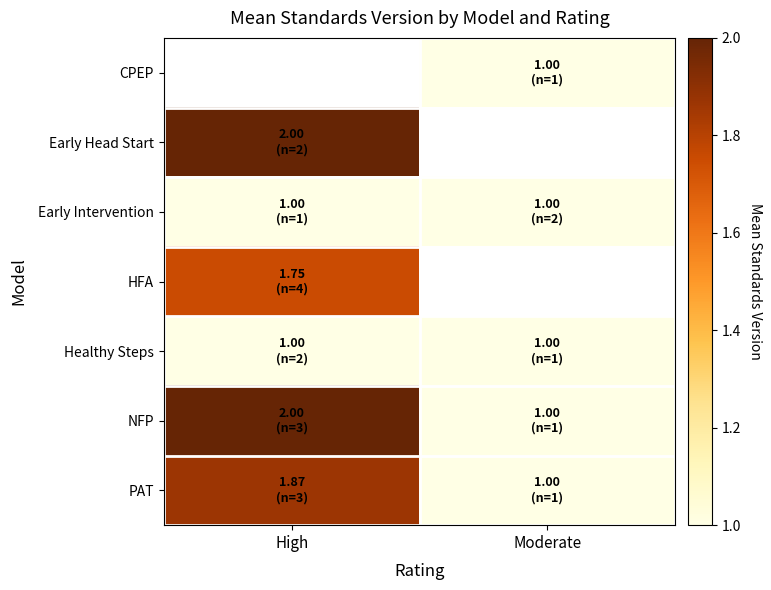

Which label corresponds to the smallest value in the chart?

Moderate